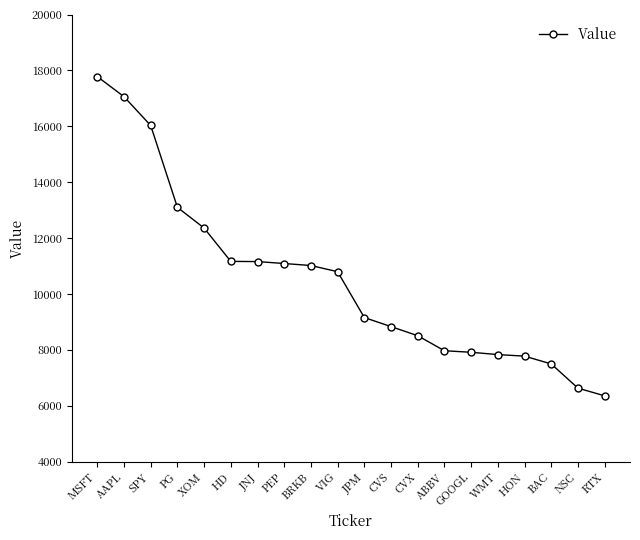

At which category does the chart reach its minimum across all series?

RTX